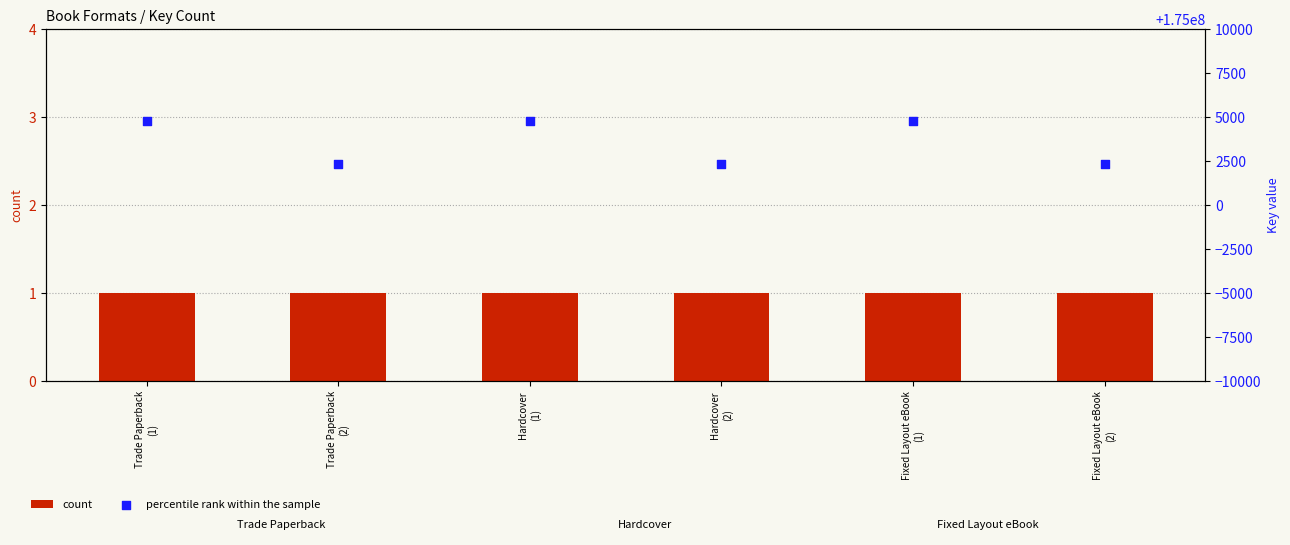

What is the total value across all series at Fixed Layout eBook
(1)?

175004773